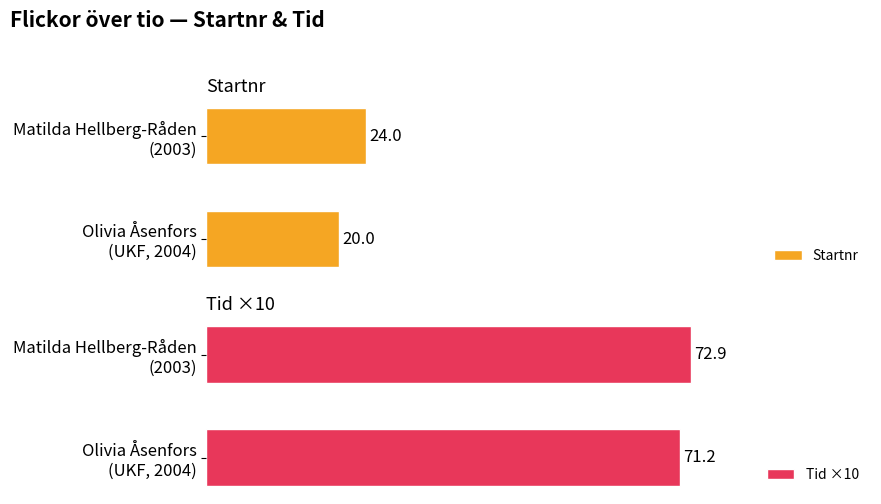

Is the value of Startnr at Olivia Åsenfors (UKF, 2004) greater than the value of Tid ×10 at Olivia Åsenfors (UKF, 2004)?

No